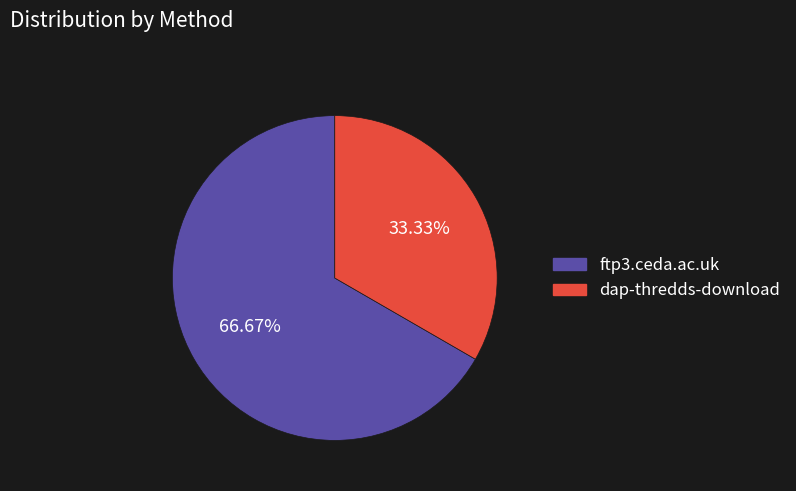

Does ftp3.ceda.ac.uk account for over 50% of the chart?

Yes